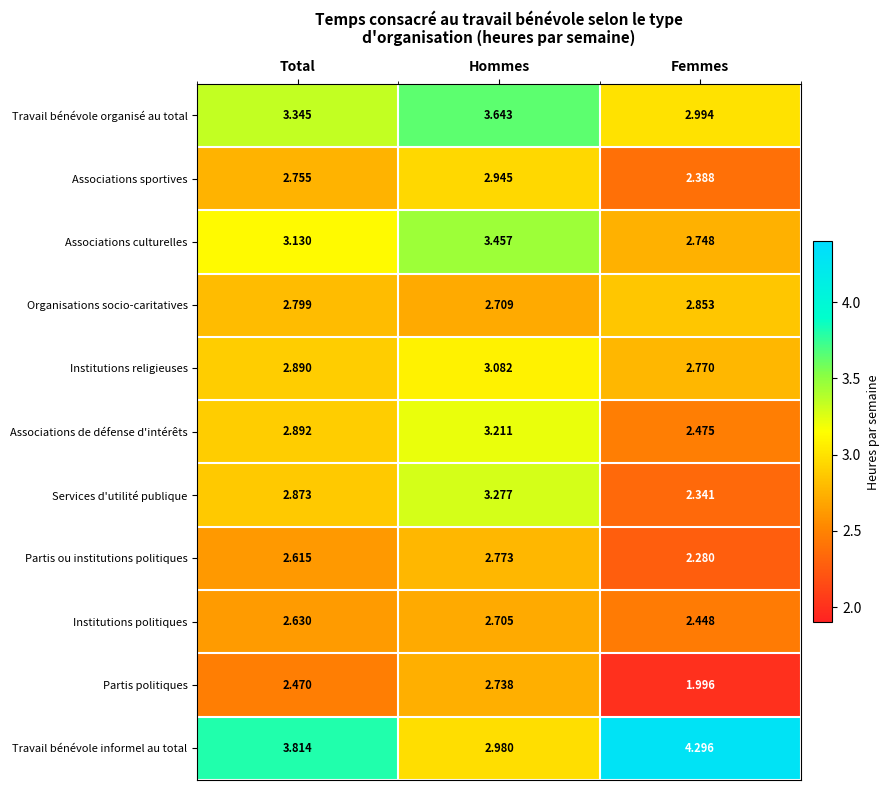

Where is Partis politiques nearest to the value 2?

Femmes